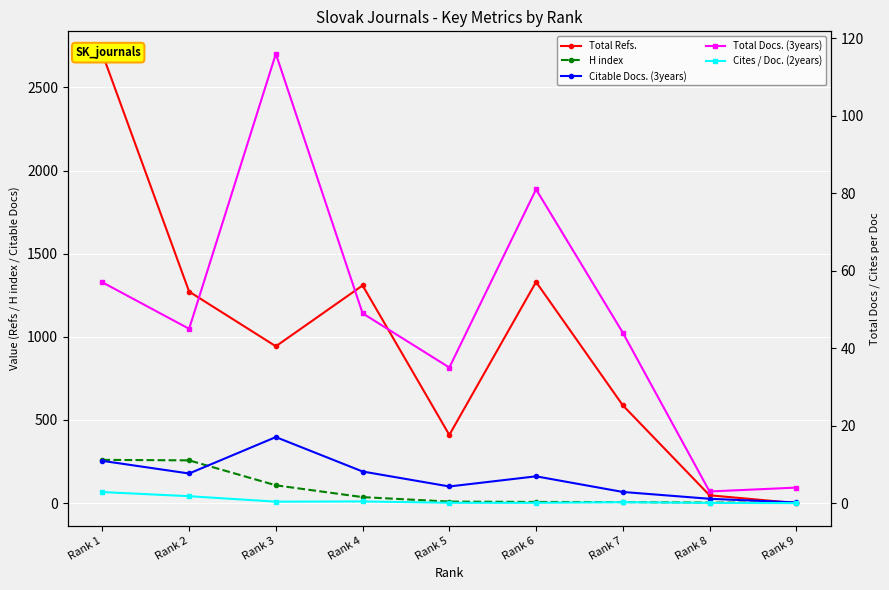

What is the approximate value of Cites / Doc. (2years) at Rank 6?

0.1